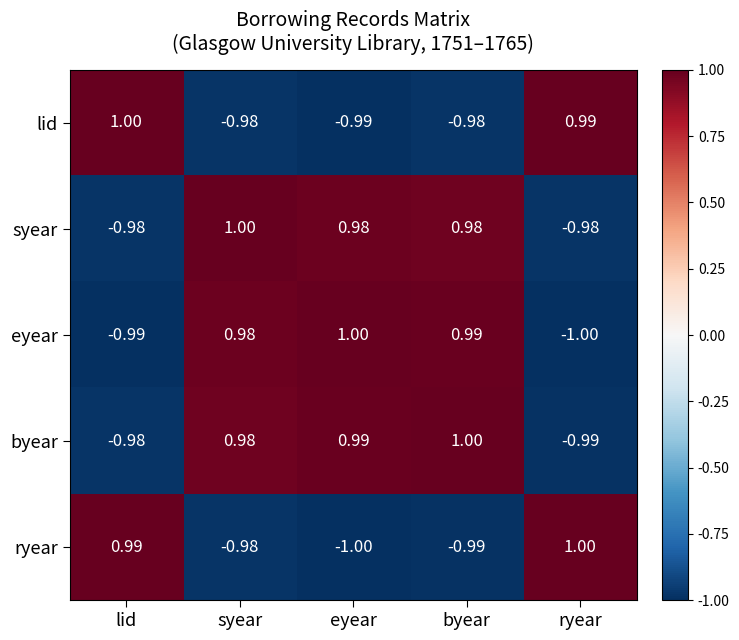

Where does the eyear series first go above 0?

syear